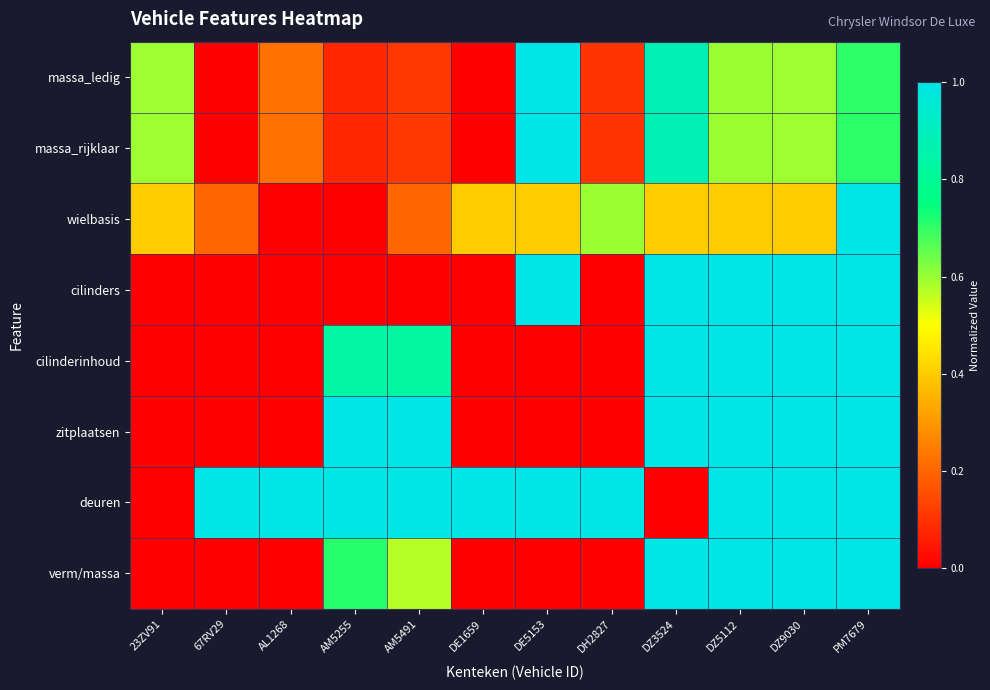

At which category is the sum across all series the highest?

PM7679